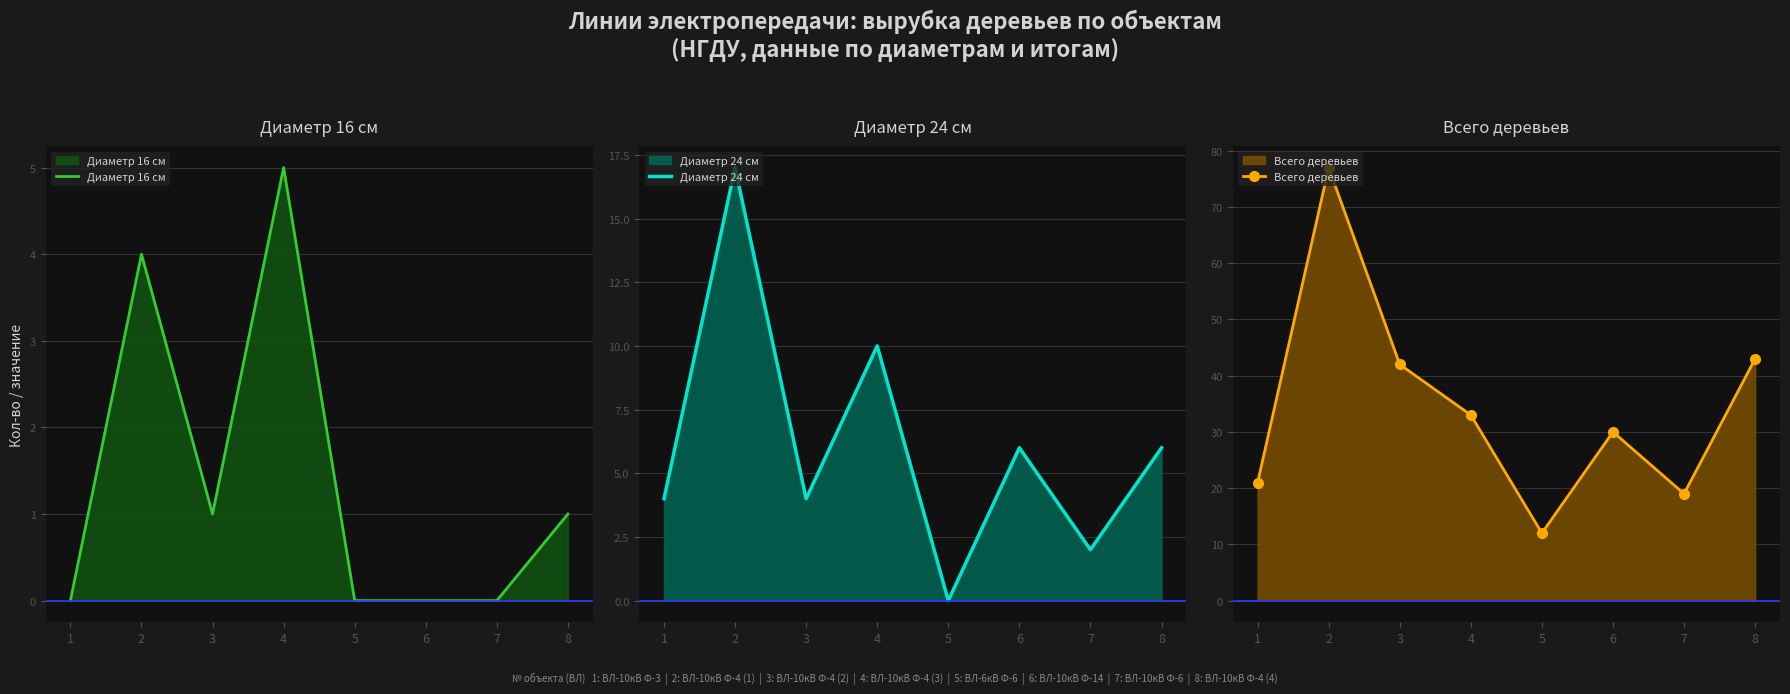

How many interior local valleys does the Диаметр 24 см series have?

3